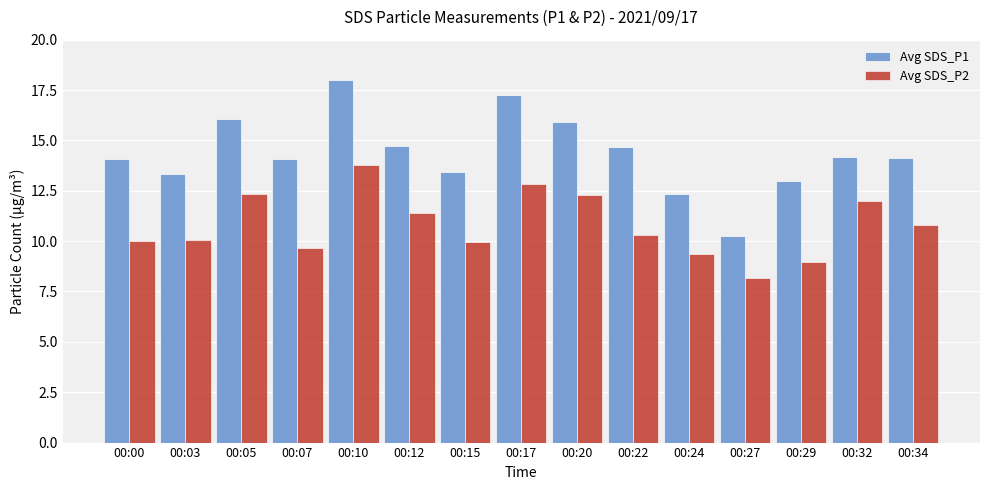

Which series has the widest spread of values?

Avg SDS_P1